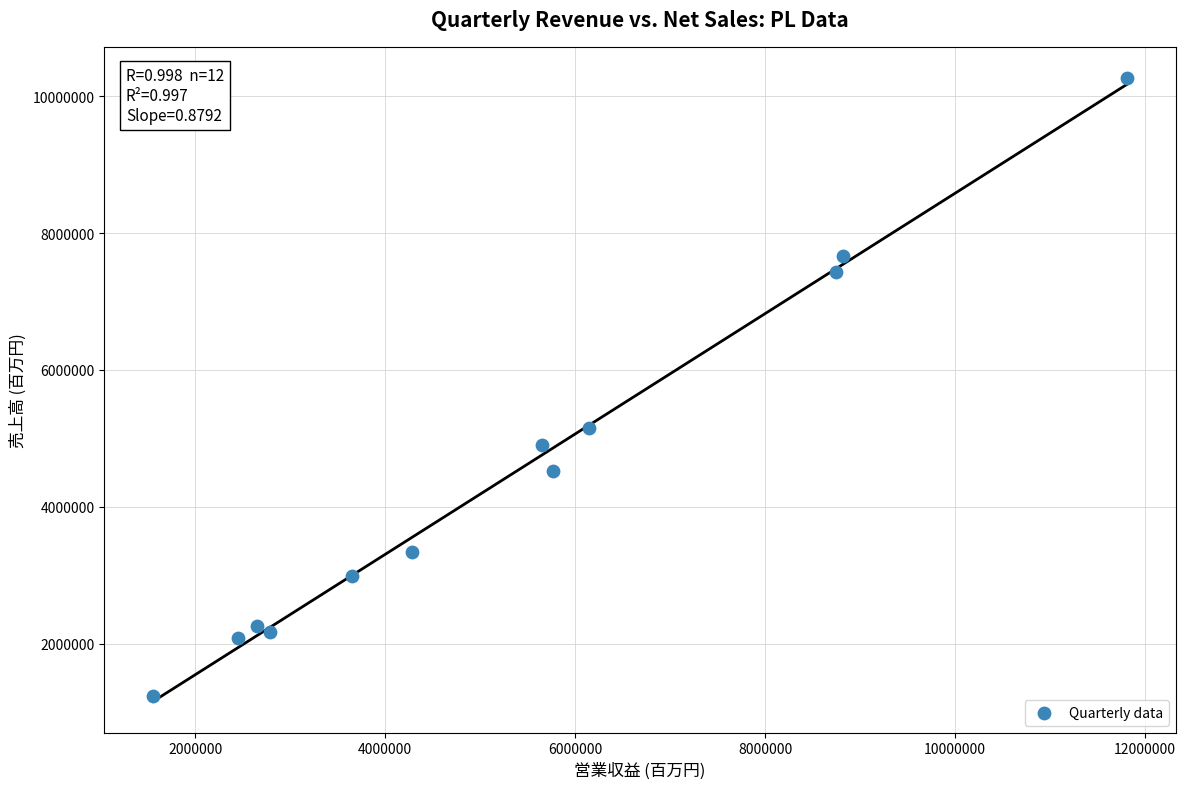

What Y value in the scatter plot is closest to 5753334?

5156640